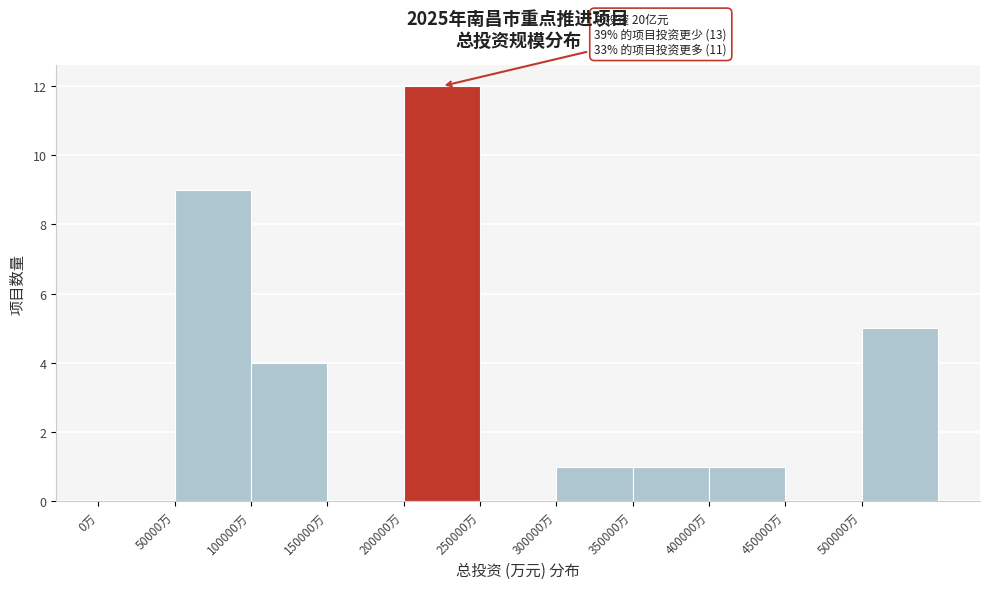

Which range on the x-axis has the tallest bar?

200000 to 250000